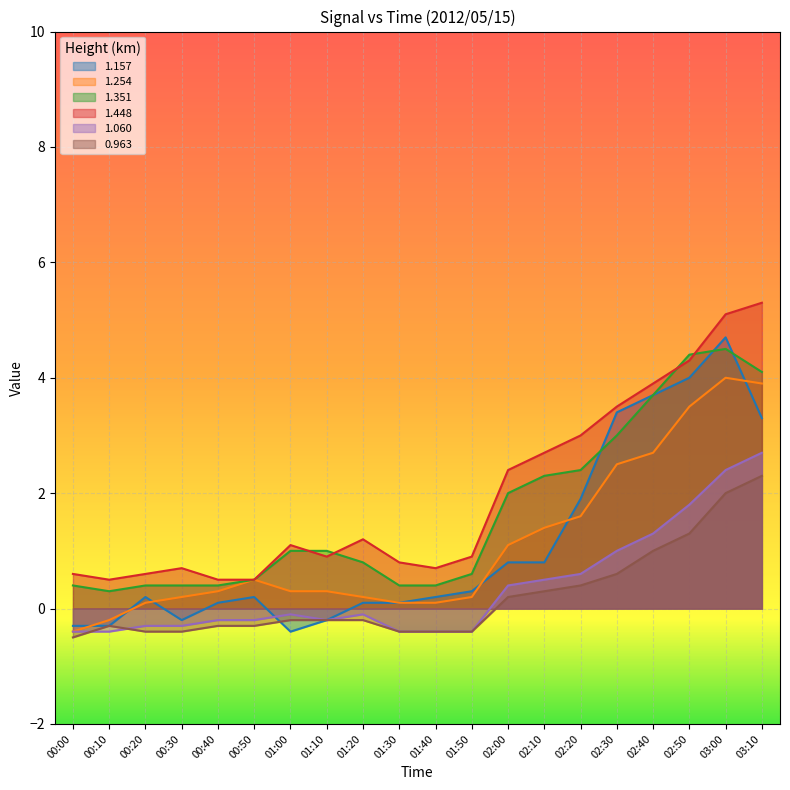

How many lines are shown in the chart?

6